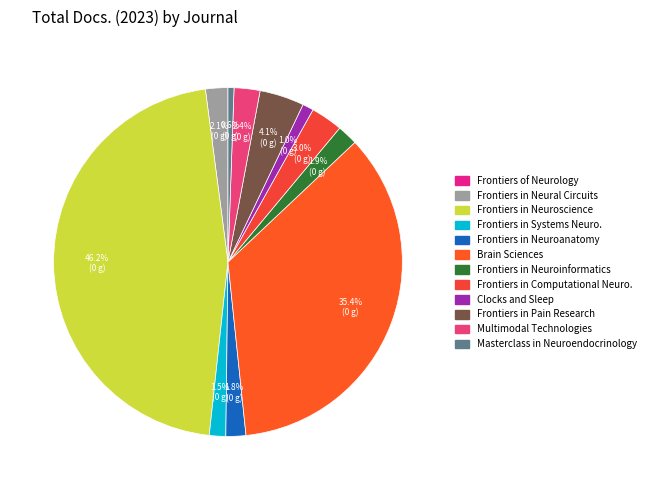

What percentage is the Masterclass in Neuroendocrinology slice, to the nearest percent?

1%